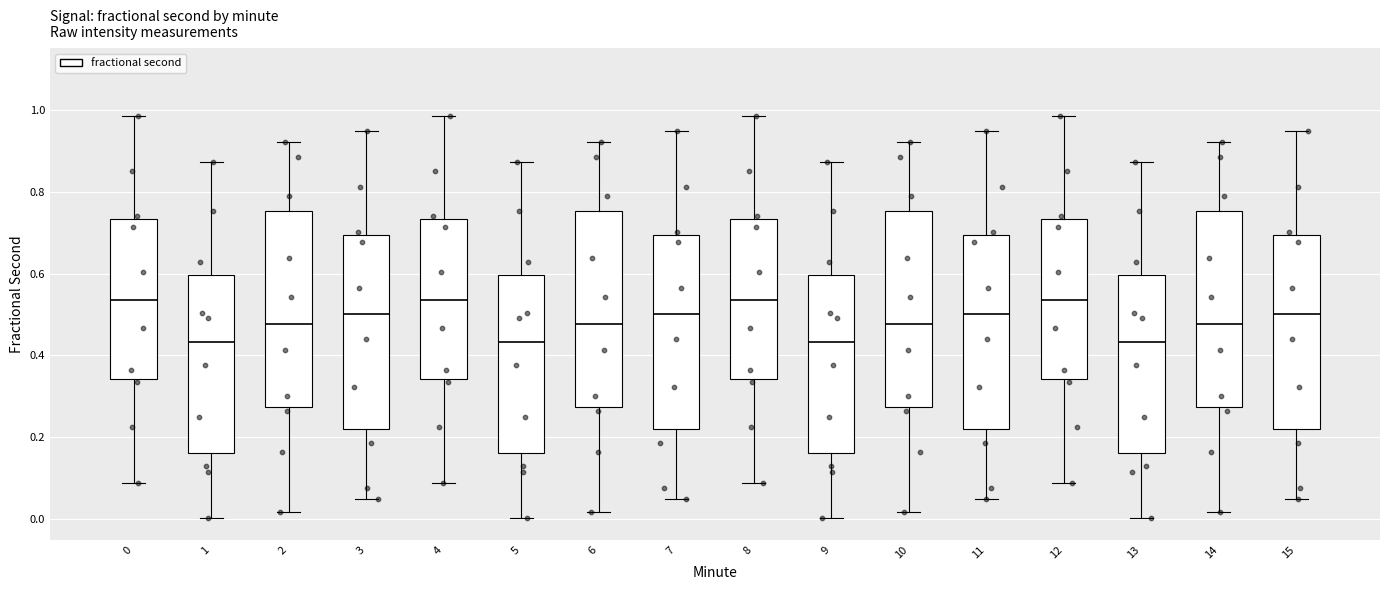

Reading left to right, transcribe this box plot: for each box, give where its median line is, the range the box spans, and where its two whiskers end, as read against the y-axis. The values are not printed on the chart, so give them approximately, as read against the axis.

0: median 0.54, box 0.34 to 0.74, whiskers 0.08 to 0.98
1: median 0.44, box 0.16 to 0.60, whiskers 0.00 to 0.88
2: median 0.48, box 0.28 to 0.76, whiskers 0.02 to 0.92
3: median 0.50, box 0.22 to 0.70, whiskers 0.04 to 0.94
4: median 0.54, box 0.34 to 0.74, whiskers 0.08 to 0.98
5: median 0.44, box 0.16 to 0.60, whiskers 0.00 to 0.88
6: median 0.48, box 0.28 to 0.76, whiskers 0.02 to 0.92
7: median 0.50, box 0.22 to 0.70, whiskers 0.04 to 0.94
8: median 0.54, box 0.34 to 0.74, whiskers 0.08 to 0.98
9: median 0.44, box 0.16 to 0.60, whiskers 0.00 to 0.88
10: median 0.48, box 0.28 to 0.76, whiskers 0.02 to 0.92
11: median 0.50, box 0.22 to 0.70, whiskers 0.04 to 0.94
12: median 0.54, box 0.34 to 0.74, whiskers 0.08 to 0.98
13: median 0.44, box 0.16 to 0.60, whiskers 0.00 to 0.88
14: median 0.48, box 0.28 to 0.76, whiskers 0.02 to 0.92
15: median 0.50, box 0.22 to 0.70, whiskers 0.04 to 0.94